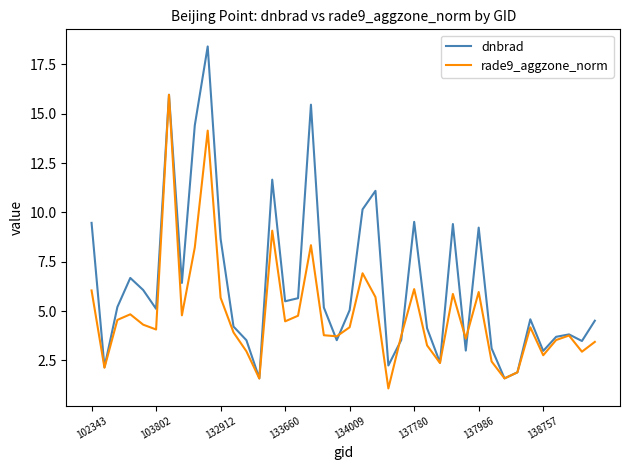

Which series has the widest spread of values?

dnbrad